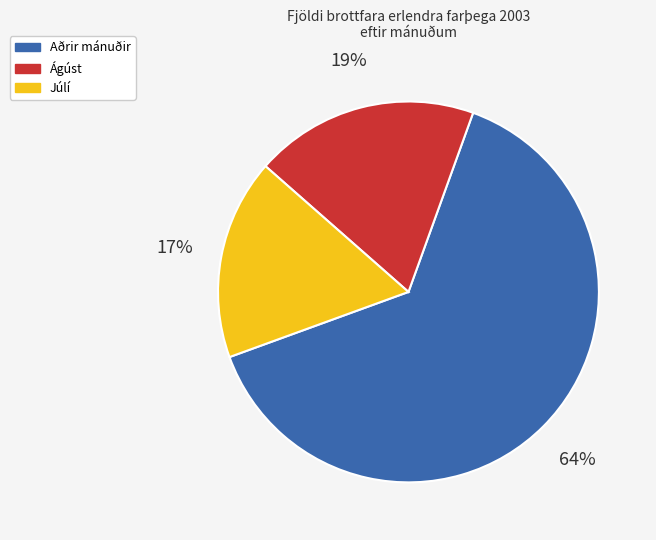

To the nearest percent, what is the difference between the largest and smallest slice percentages?

47%